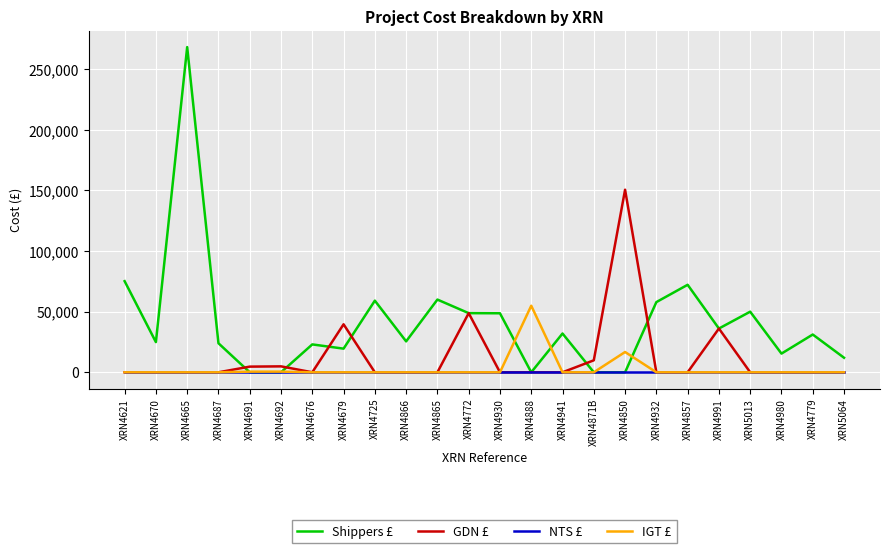

How many series are shown in this chart?

4